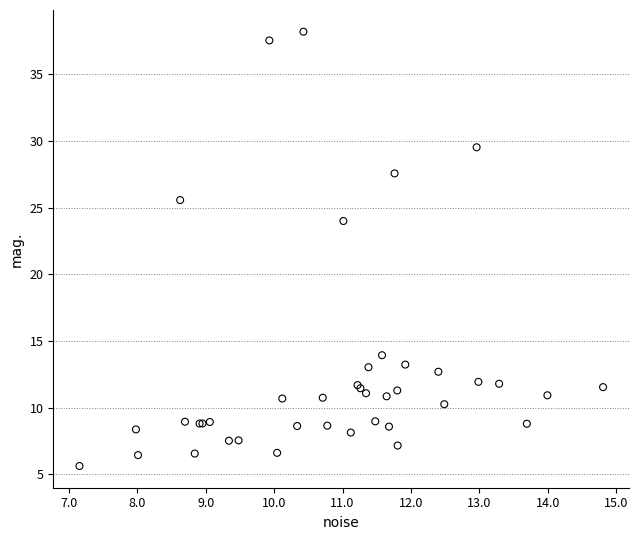

What Y value in the scatter plot is closest to 21?

24.0